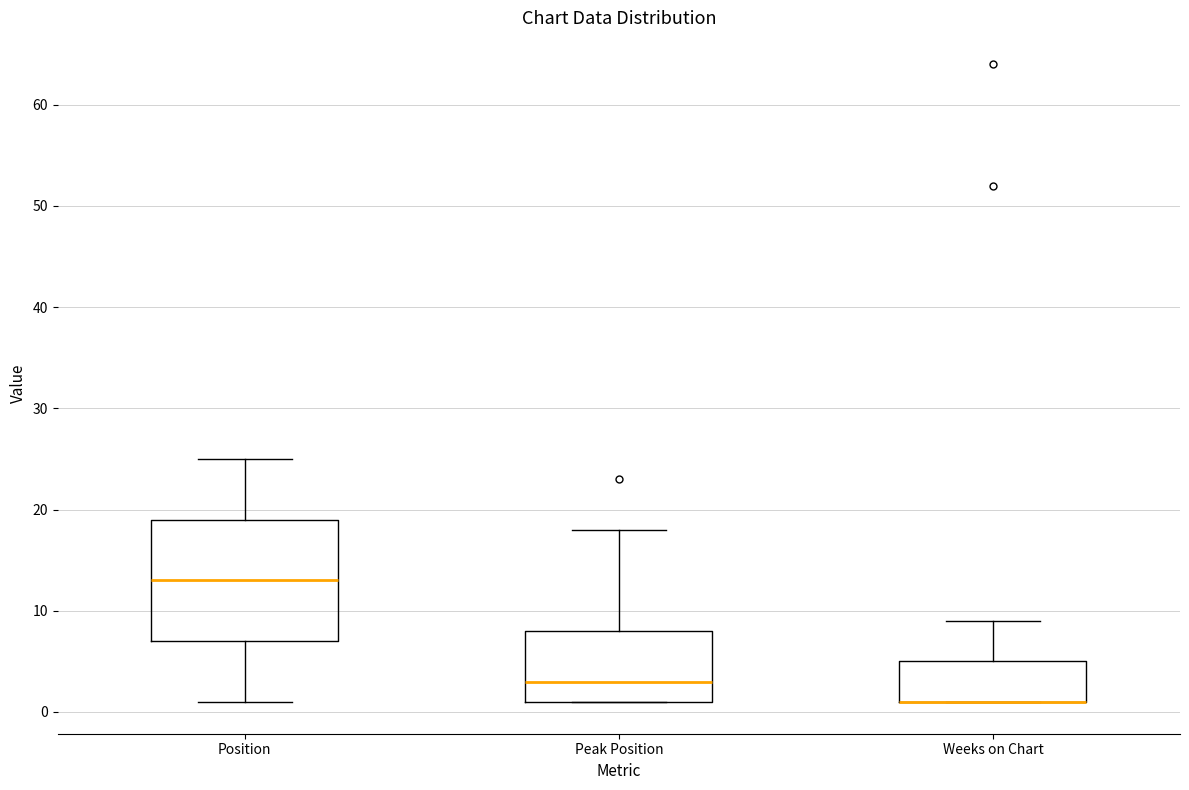

Where is the upper edge of the box for Peak Position on the y-axis? The values are not printed on the chart, so give them approximately, as read against the axis.

8